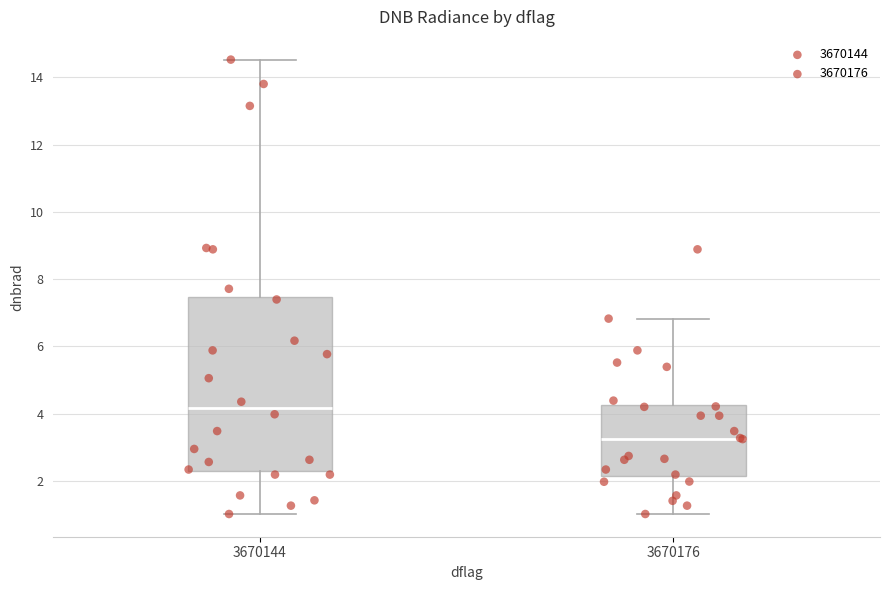

Reading left to right, transcribe this box plot: for each box, give where its median line is, the range the box spans, and where its two whiskers end, as read against the y-axis. The values are not printed on the chart, so give them approximately, as read against the axis.

3670144: median 4.2, box 2.2 to 7.4, whiskers 1.0 to 14.6
3670176: median 3.2, box 2.2 to 4.2, whiskers 1.0 to 6.8